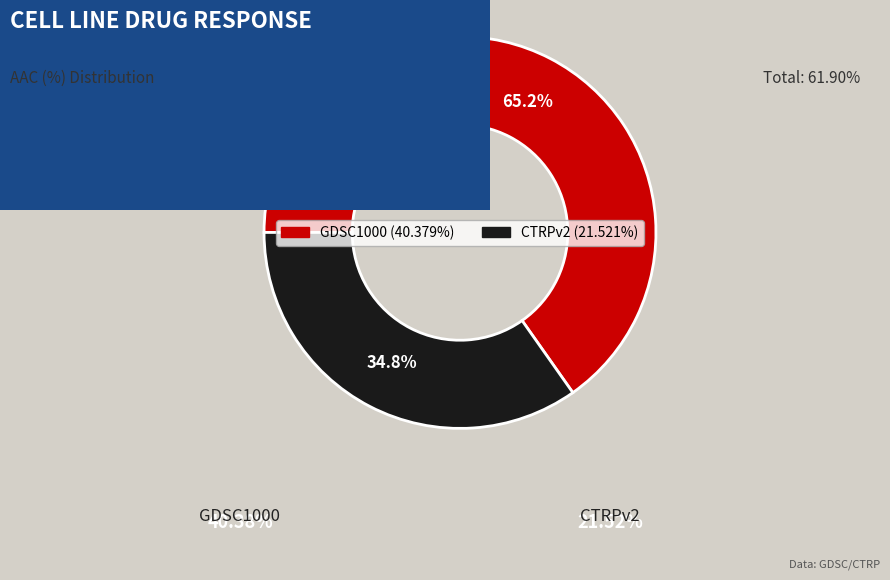

What percentage is the GDSC1000 slice, to the nearest percent?

65%